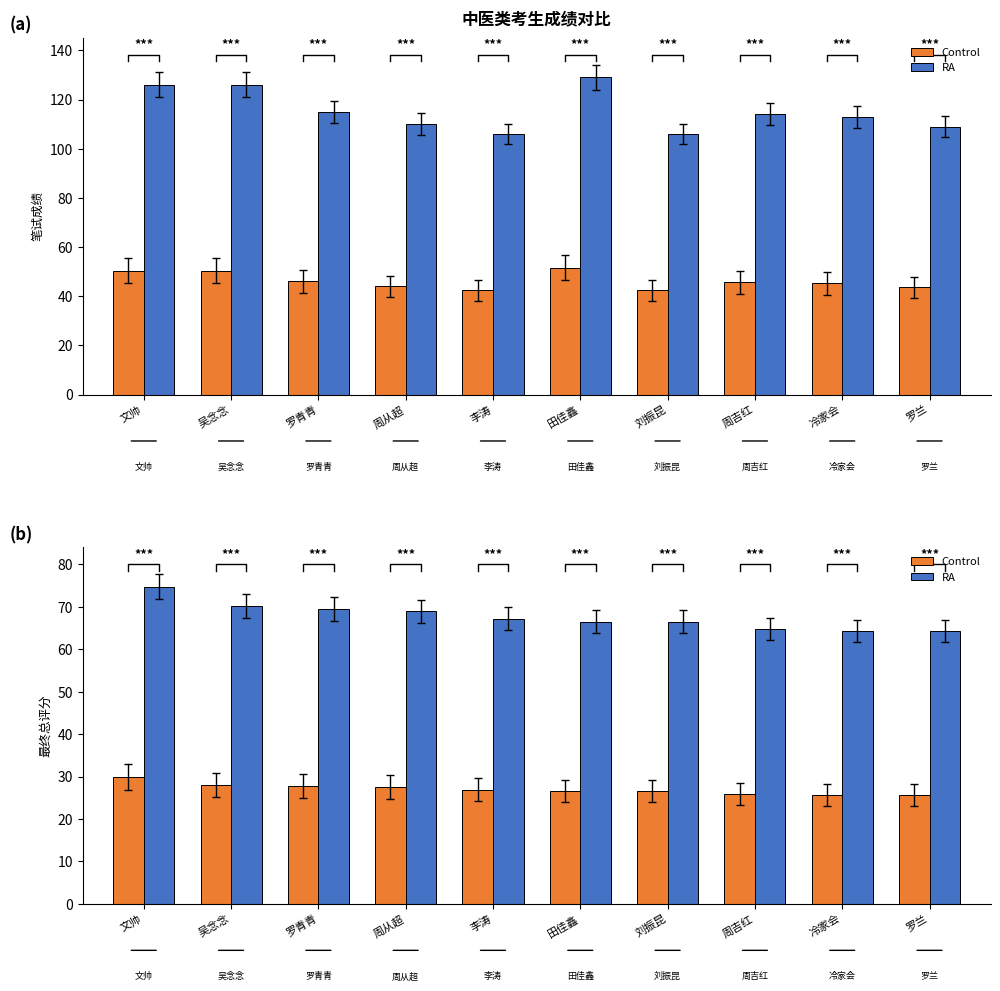

Count the number of categories in the chart.

10